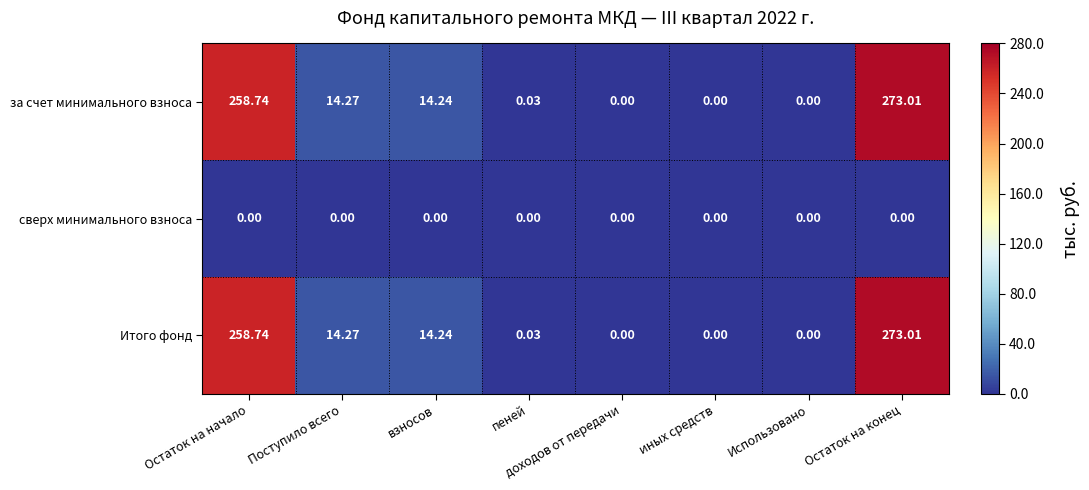

At which label is за счет минимального взноса closest to 136?

Поступило всего